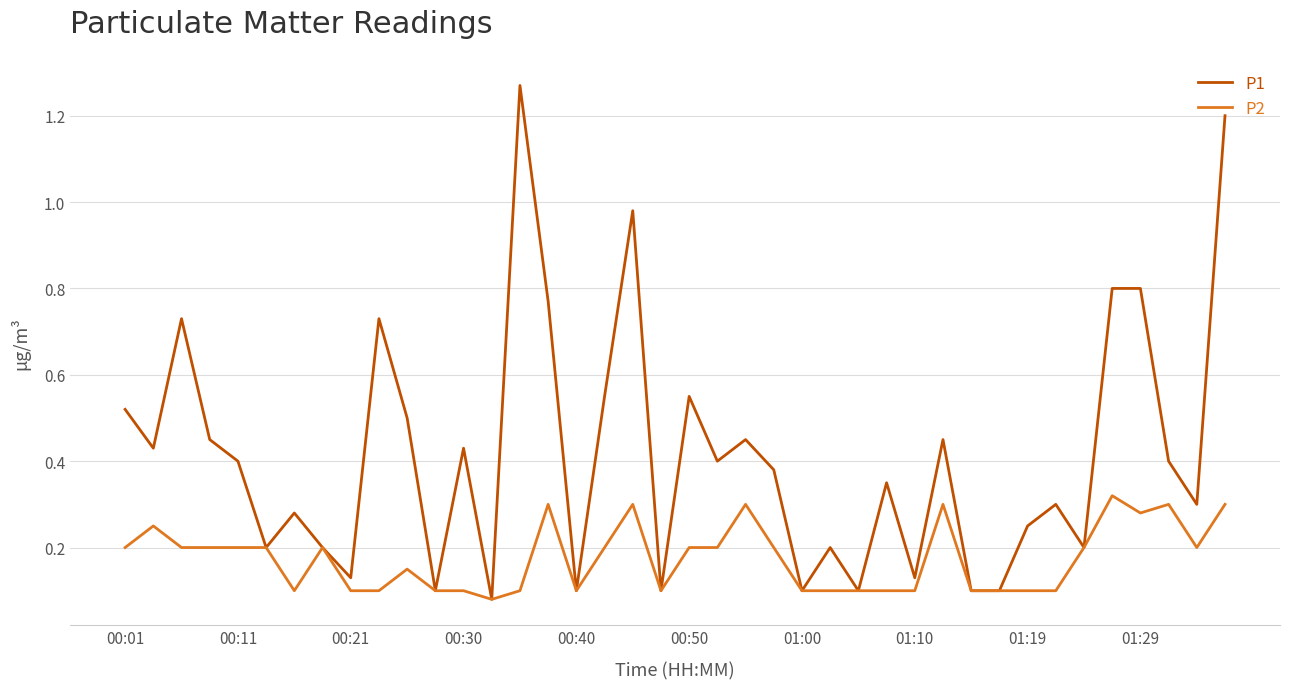

What are all the series names shown in the legend?

P1, P2